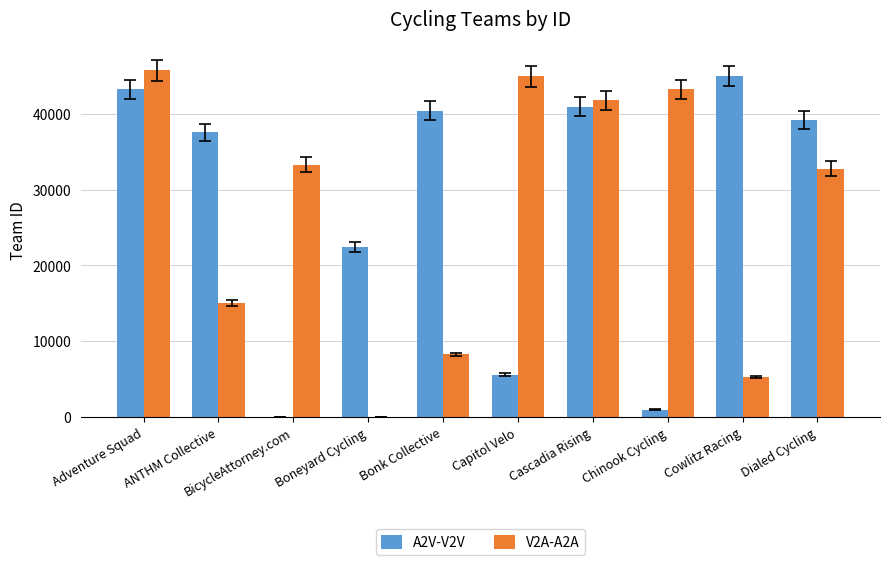

Count the number of categories in the chart.

10